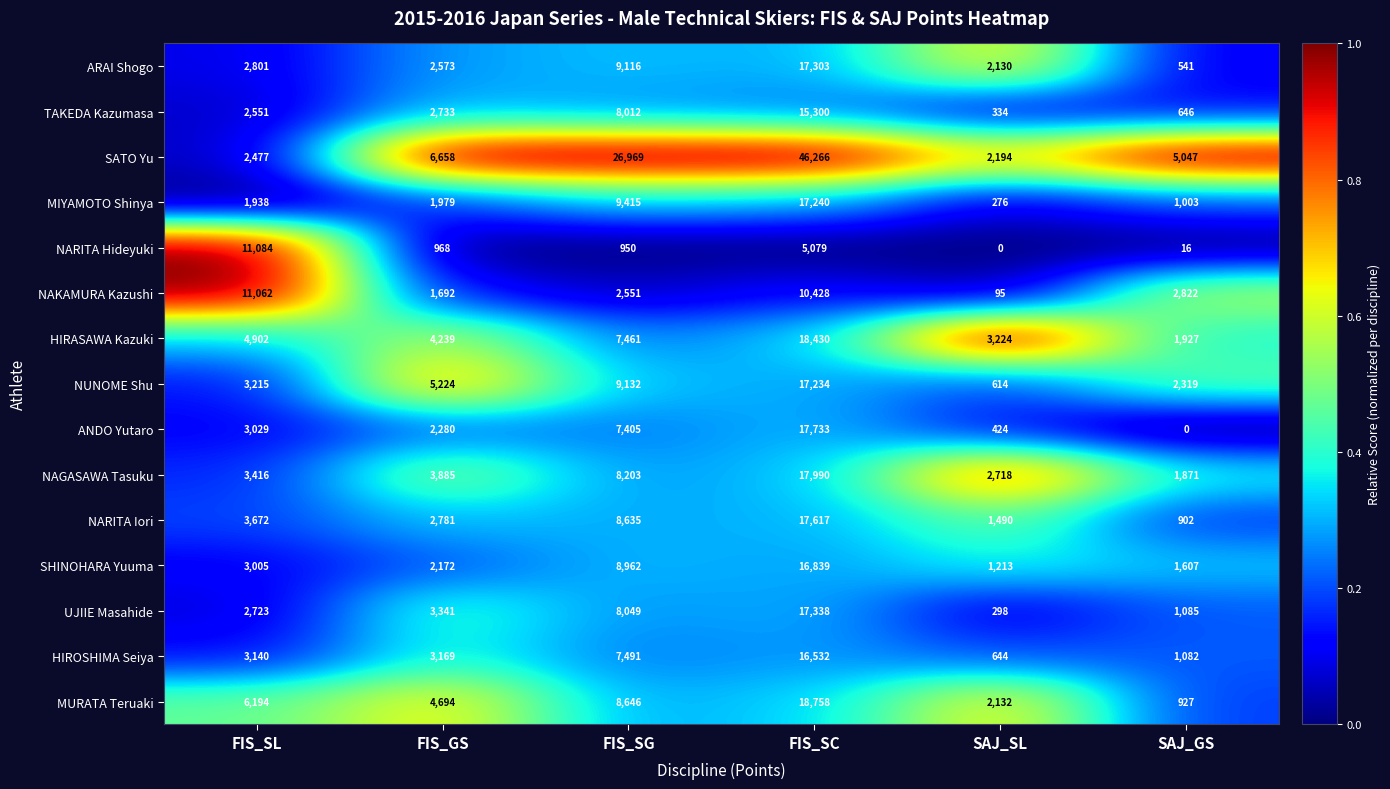

The value of HIROSHIMA Seiya at FIS_SG is 12971. True or false?

False